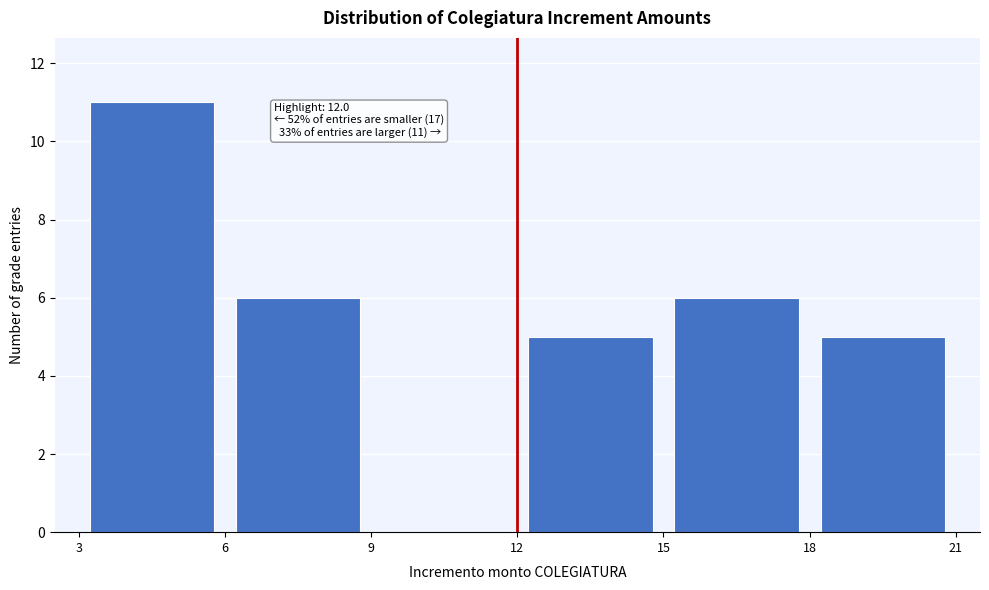

Which range on the x-axis has the tallest bar?

3 to 6